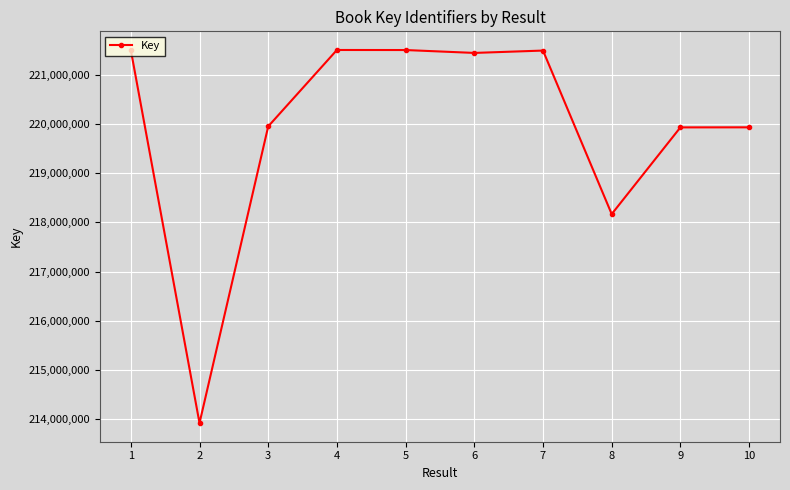

At which label is the value closest to 217713157?

8